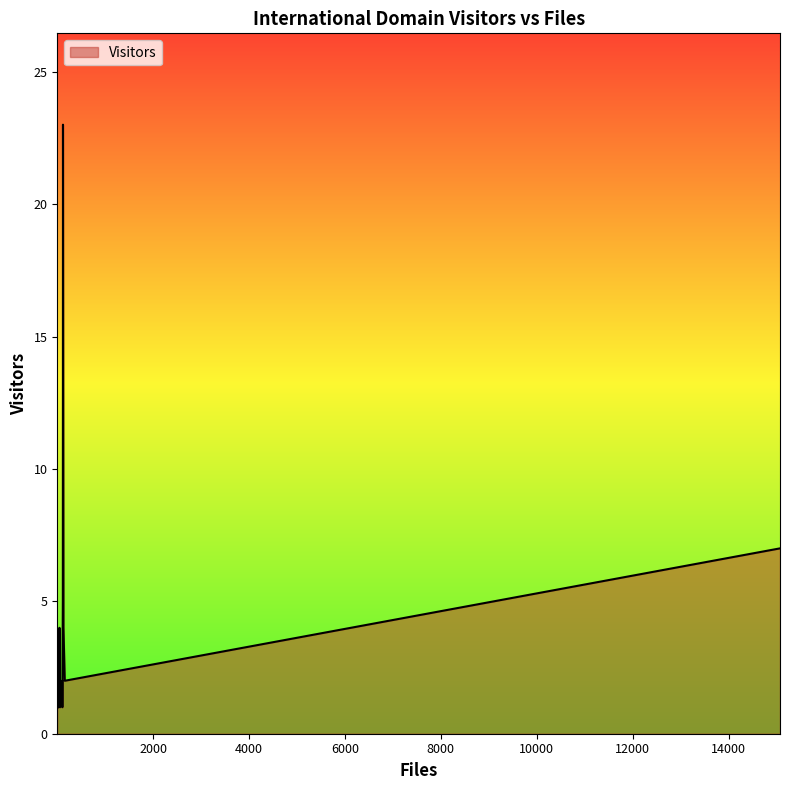

What is the greatest value displayed?

23